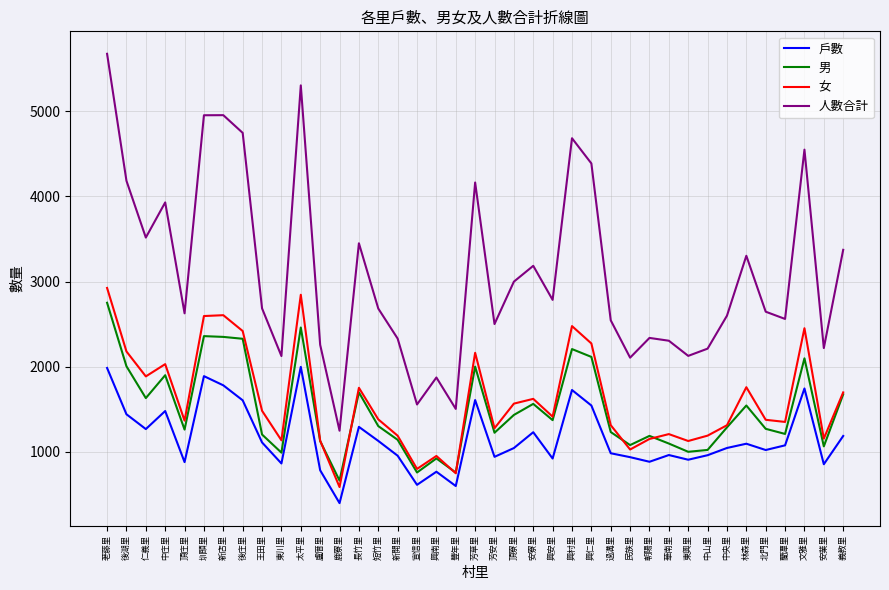

At which label does 女 first exceed 1381?

荖藤里